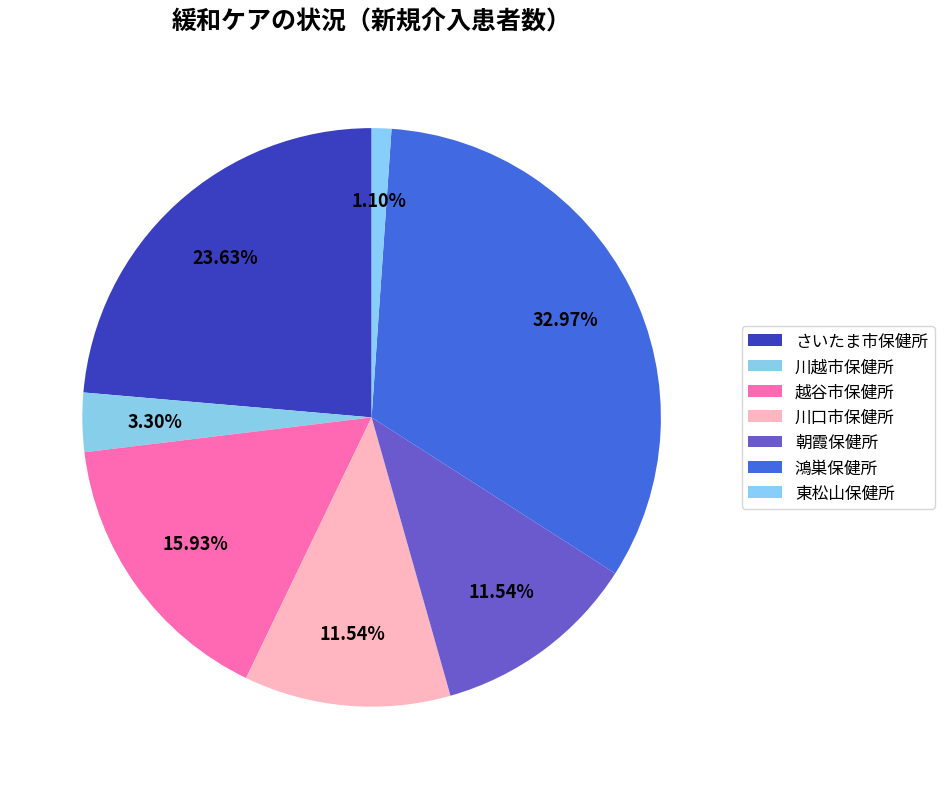

Do さいたま市保健所 and 川口市保健所 together represent more than half of the pie?

No